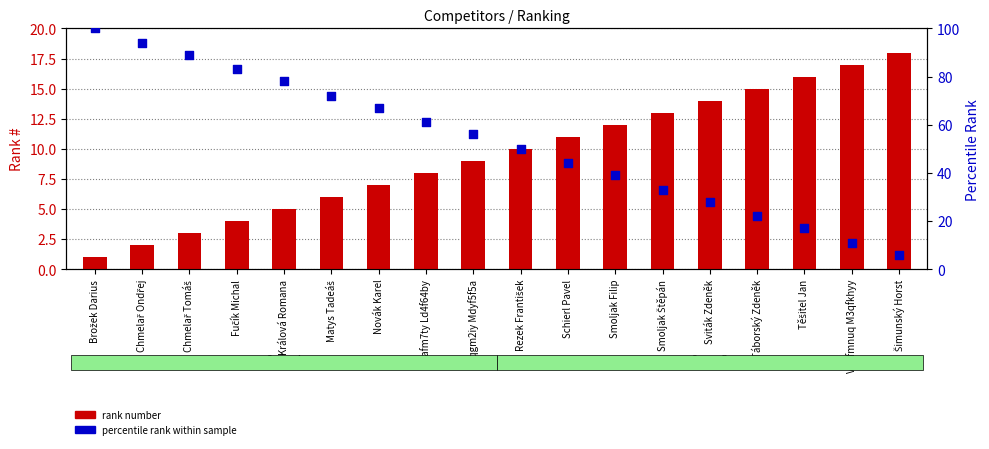

Which series contains the lowest Y value?

rank number